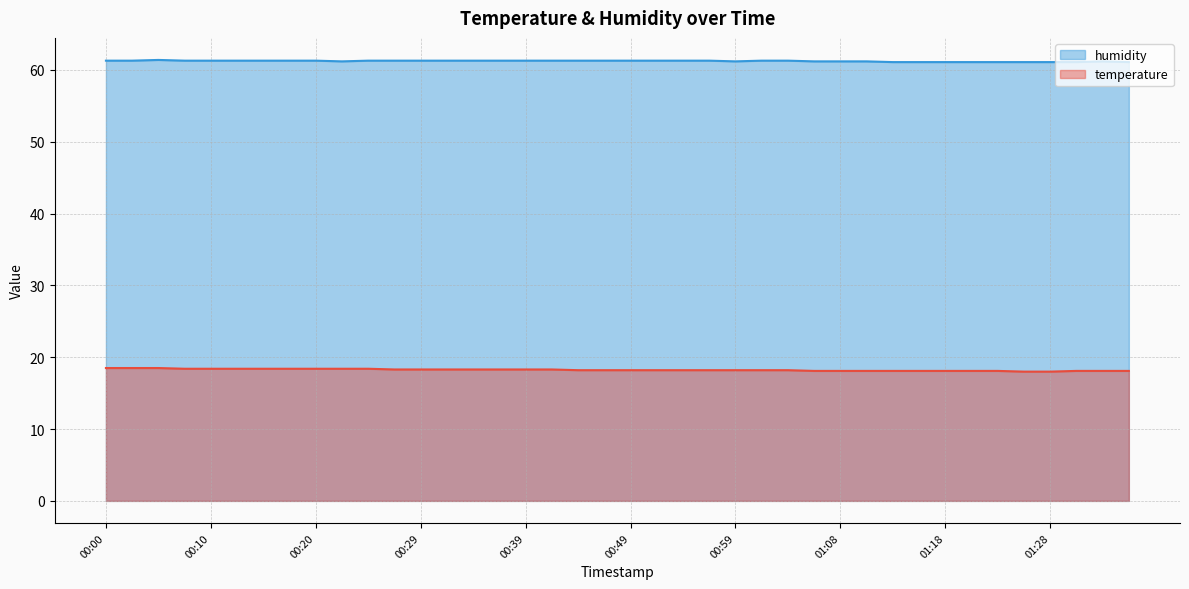

What is the lowest value of the humidity series?

61.1